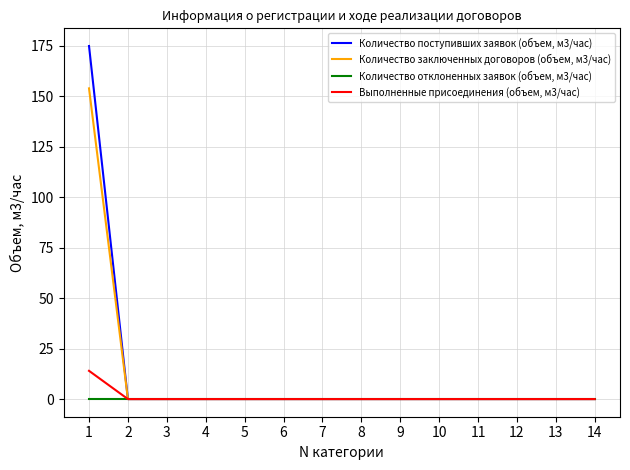

The Количество отклоненных заявок (объем, м3/час) series shows 0 at 9. True or false?

True